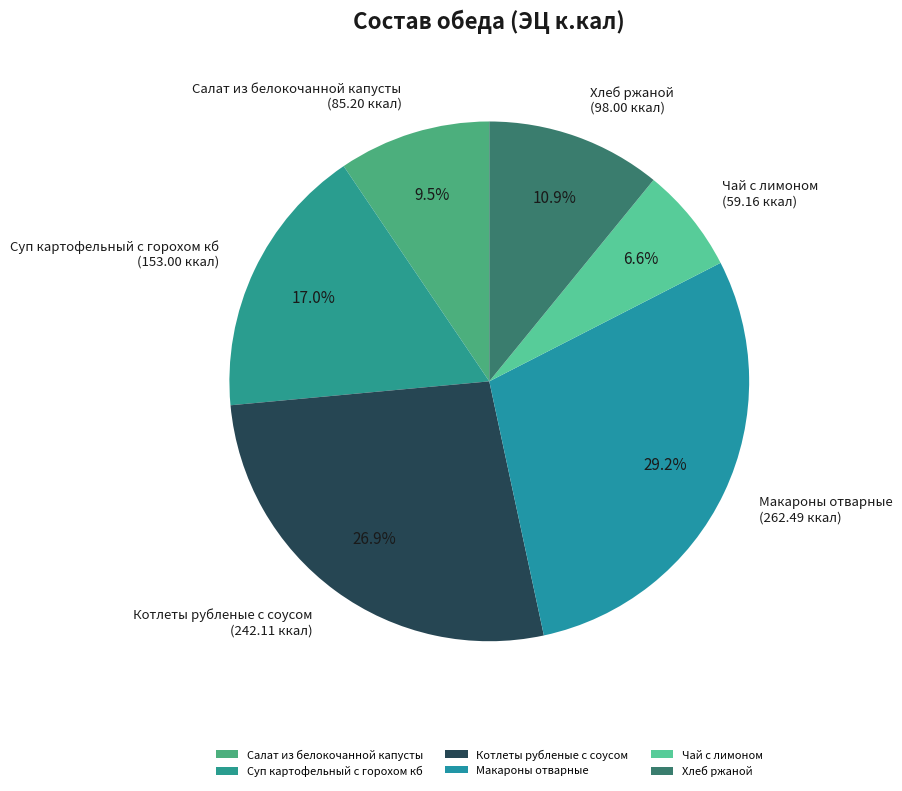

What is the ratio of the value at Салат из белокочанной капусты to the value at Котлеты рубленые с соусом?

0.4